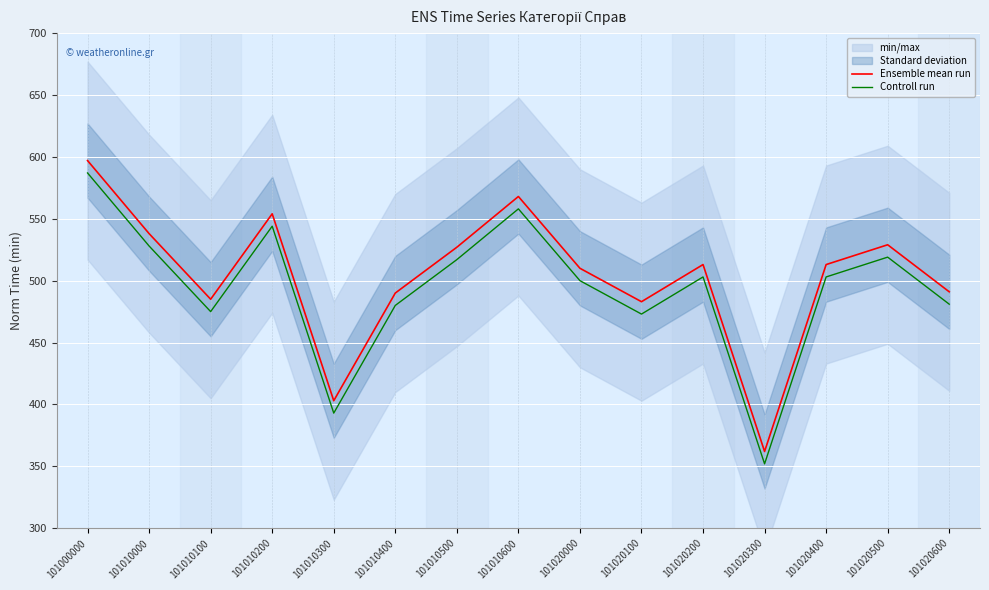

The value of Controll run at 101010500 is 517. True or false?

True